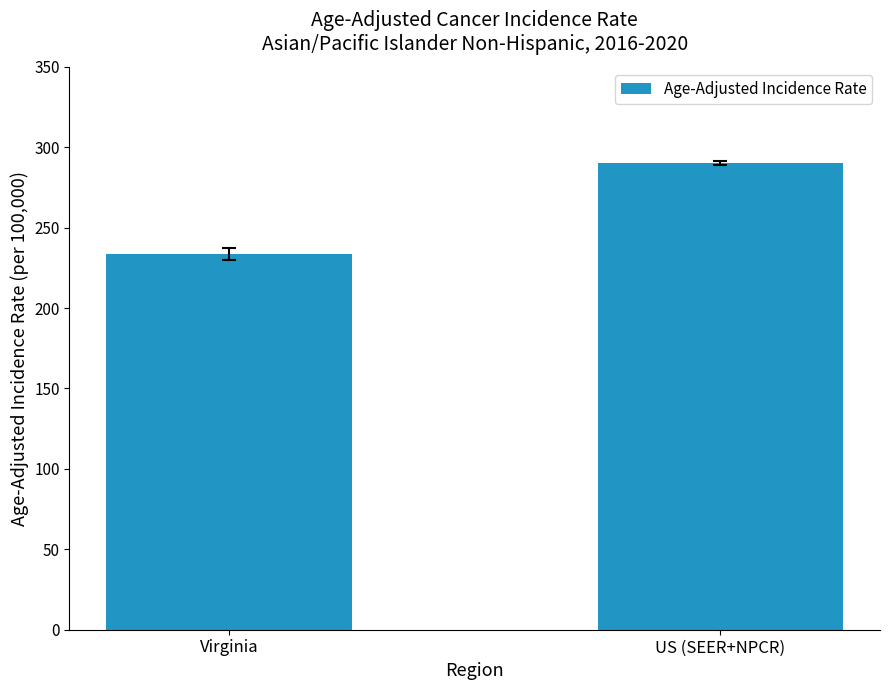

Is it true that the value at US (SEER+NPCR) is 290.3?

True